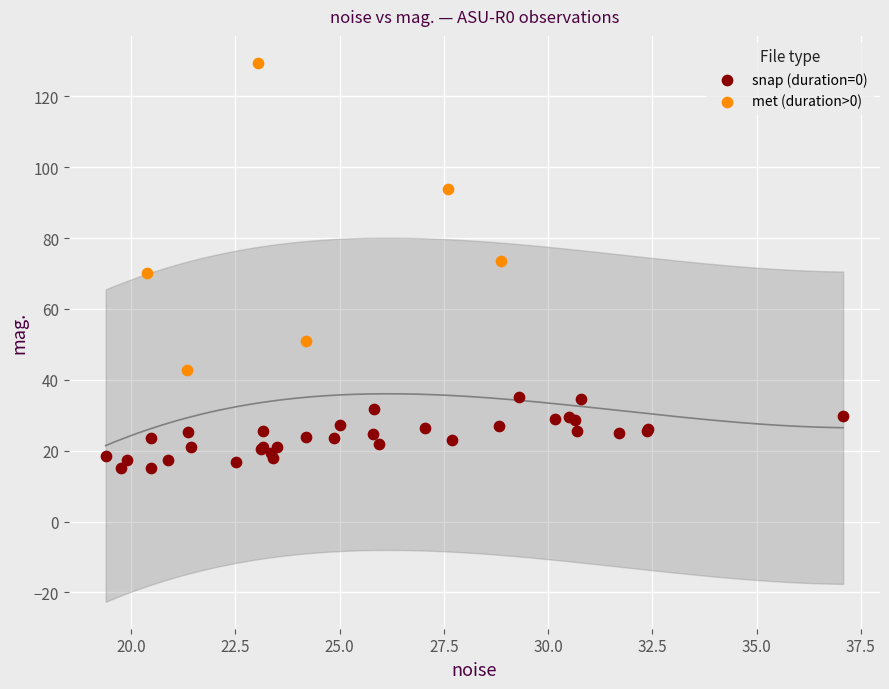

Which series reaches the maximum Y coordinate?

met (duration>0)